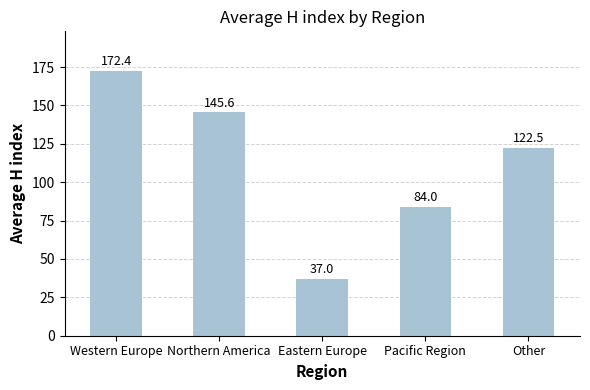

Which label corresponds to the smallest value in the chart?

Eastern Europe